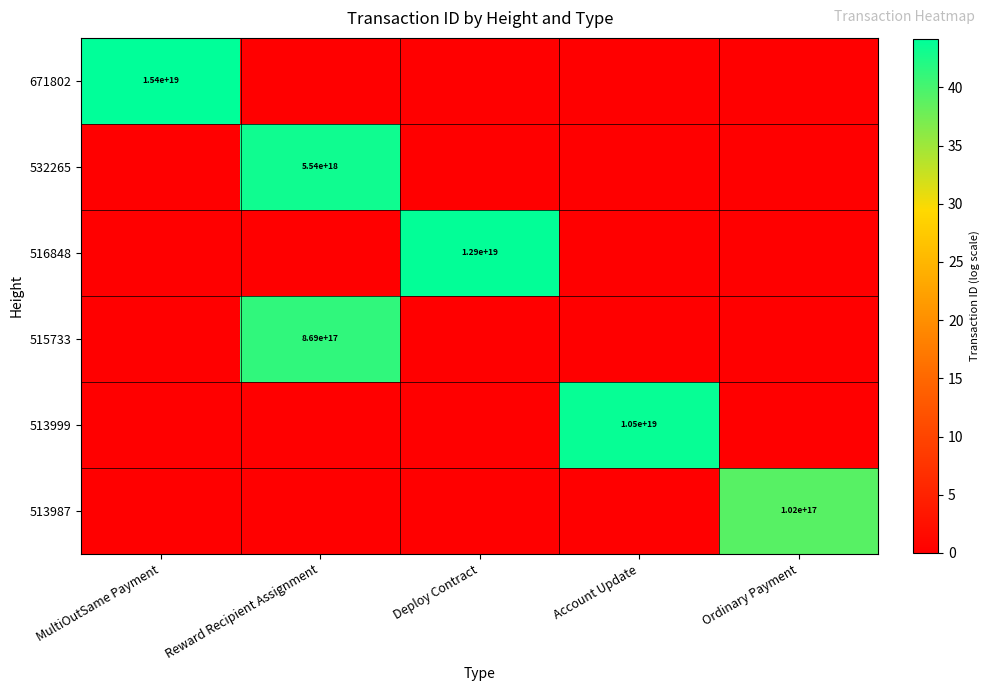

True or false: 513999 has a value of 10500000000000000000 at Account Update.

True